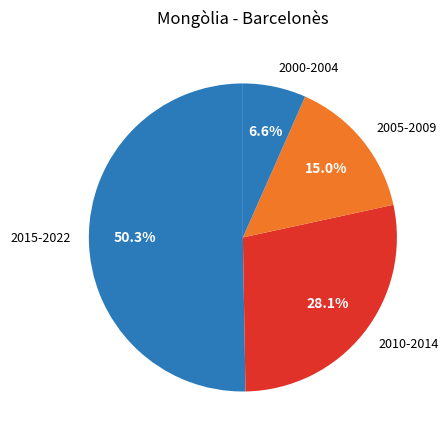

Which category has the biggest portion of the pie?

2015-2022